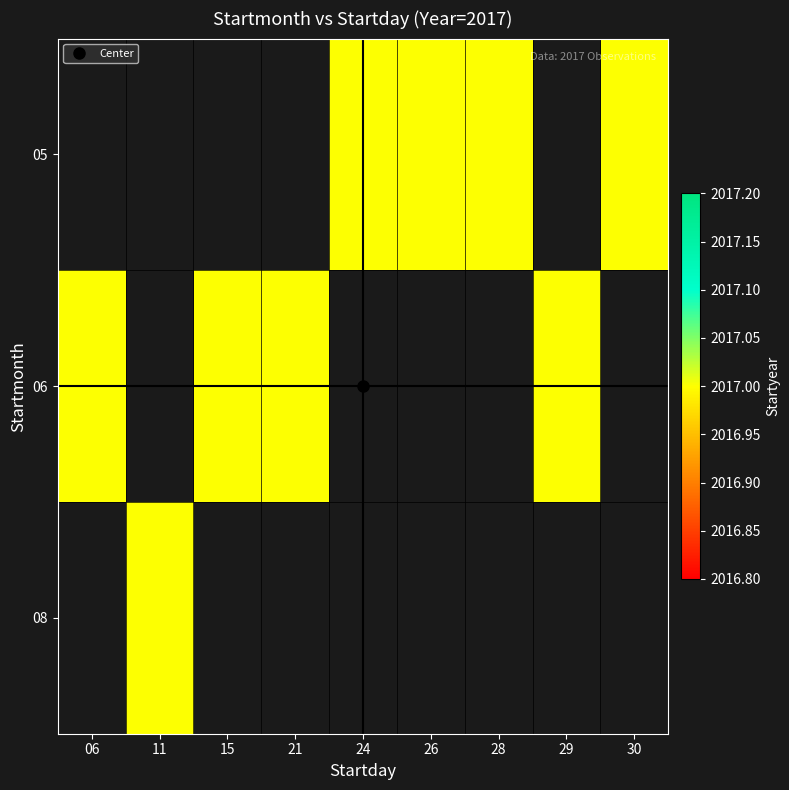

Count the number of data series in this chart.

3